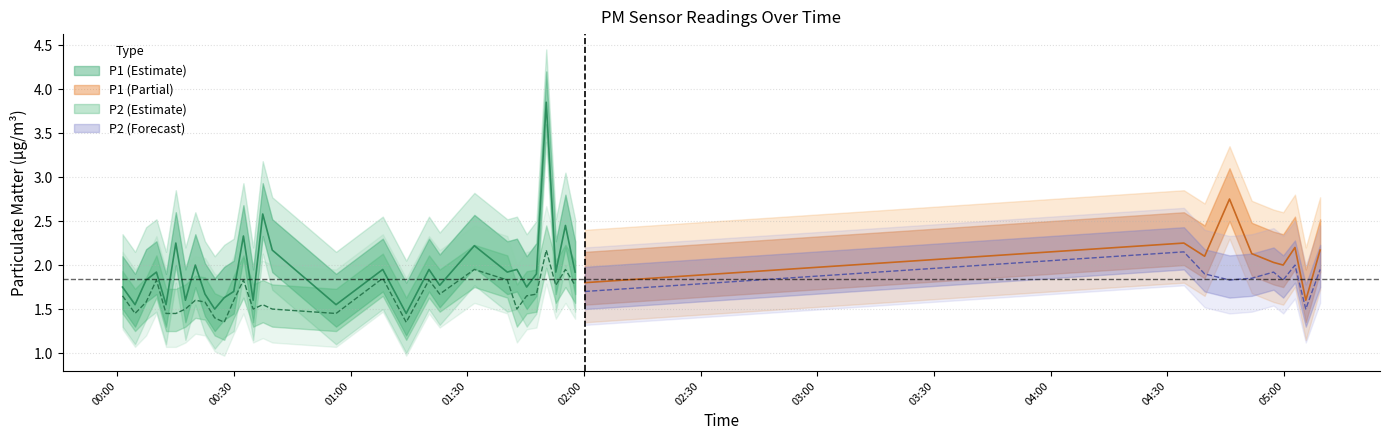

Is the value of P1 at 18 greater than the value of P2 at 34?

No